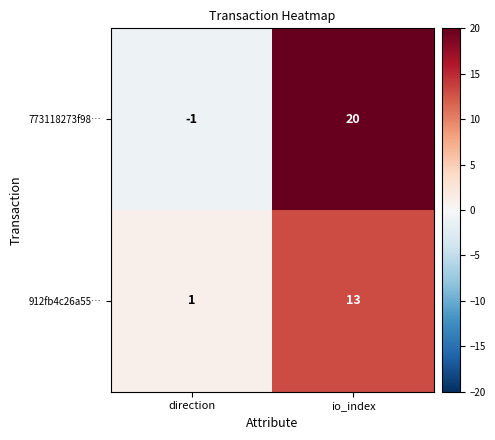

Reading right to left, list all the values displayed in this chart.

773118273f98…: io_index=20	direction=-1
912fb4c26a55…: io_index=13	direction=1